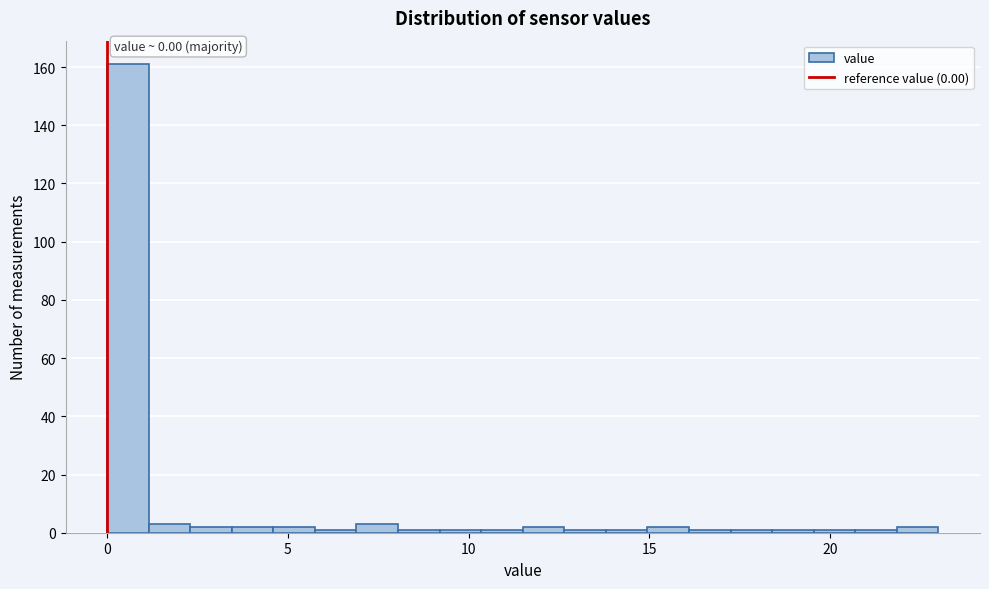

Read against the x-axis, roughly where is the centre of the tallest bar?

0.5